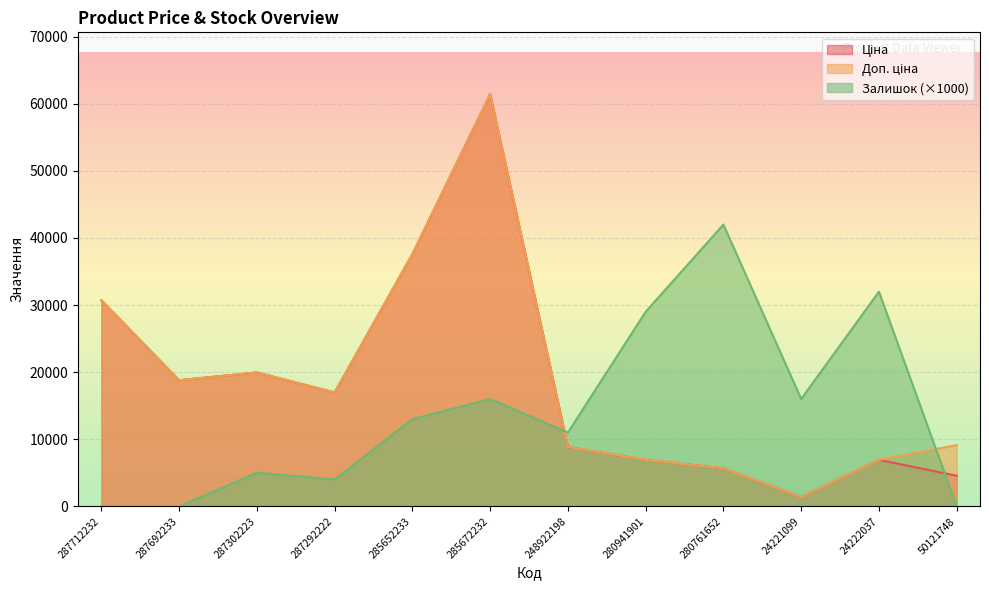

What is the total value across all series at 285672232?

138868.5